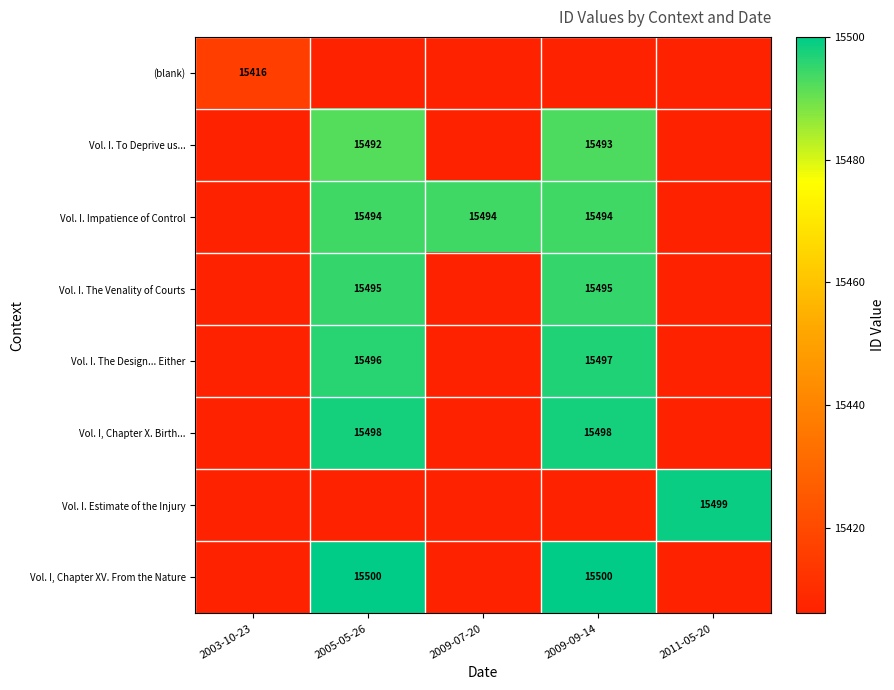

The value of Vol. I, Chapter XV. From the Nature at 2005-05-26 is 9160. True or false?

False